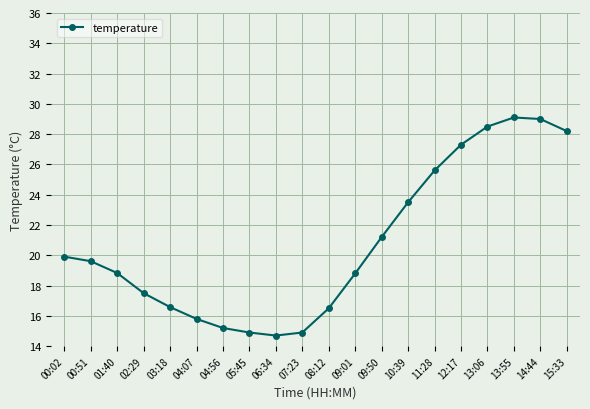

What position from the right is 13:06?

4